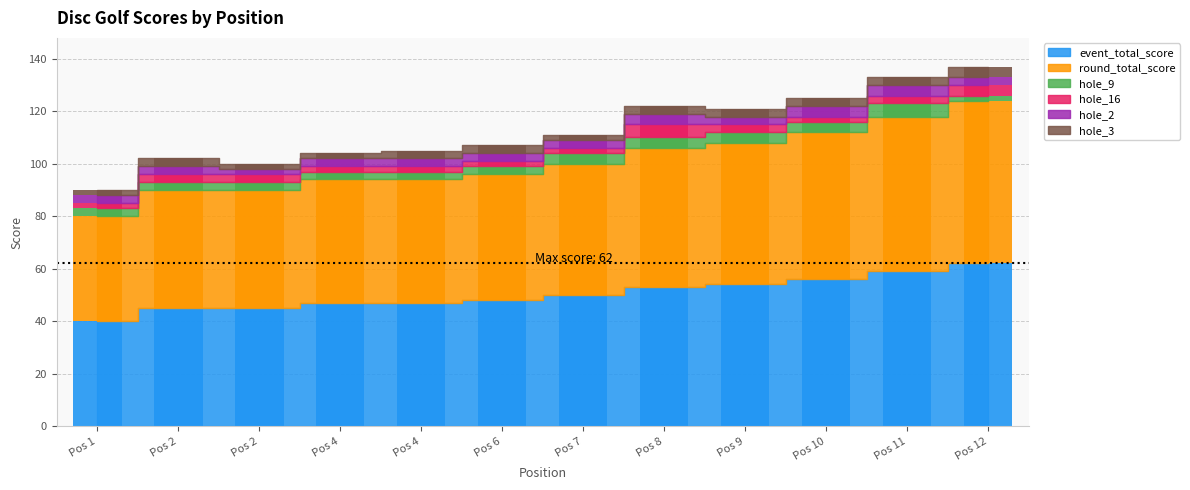

Is the value of hole_2 at Pos 11 greater than the value of hole_16 at Pos 12?

No